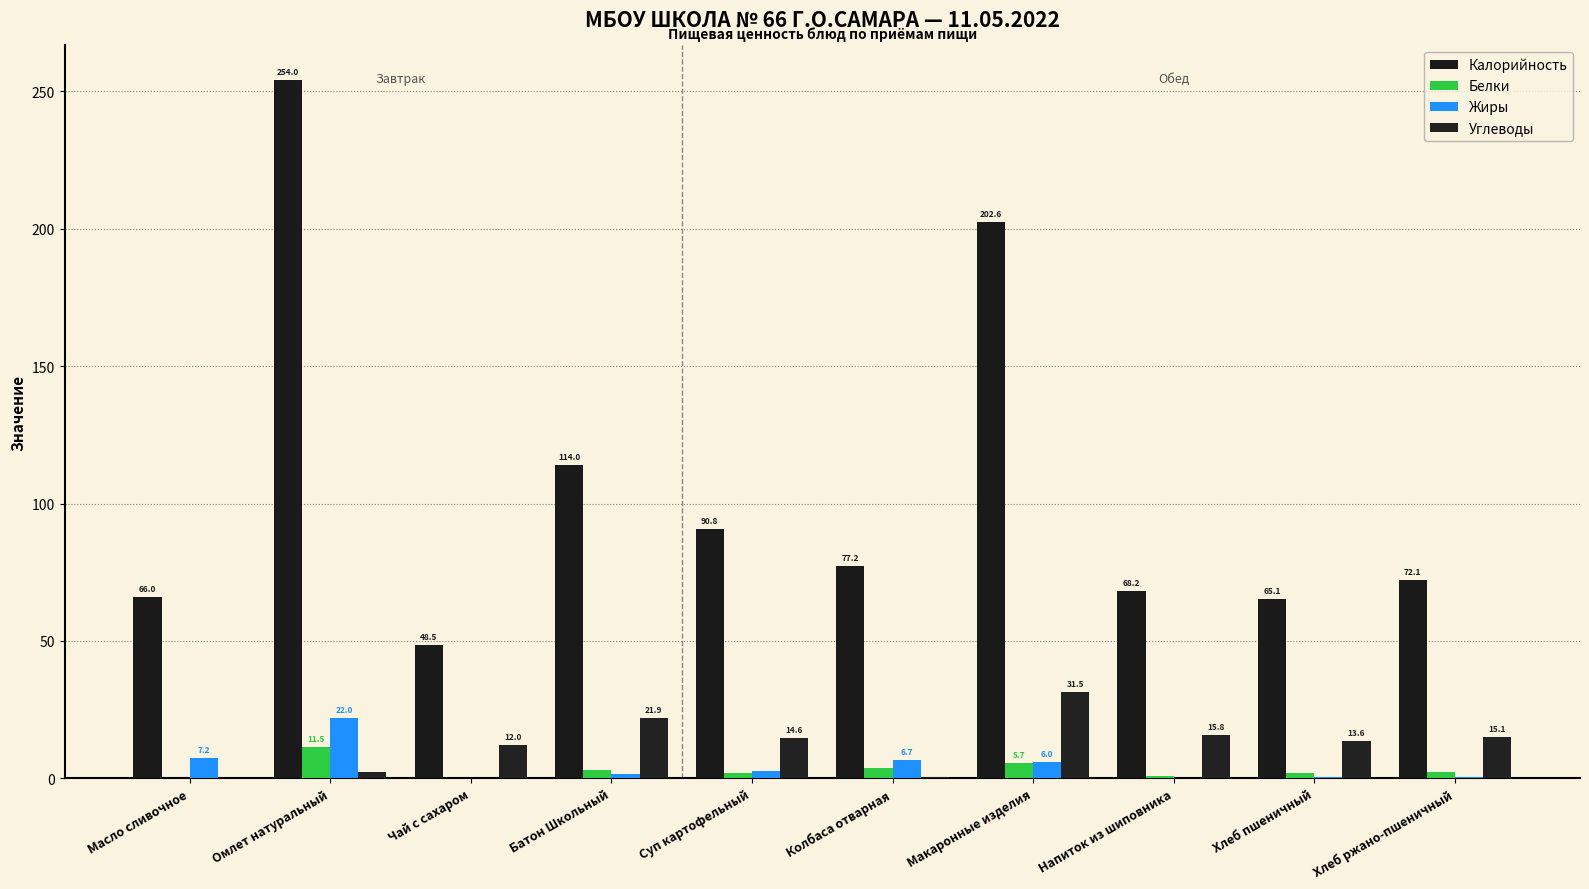

How many values in the Белки series exceed 2?

6